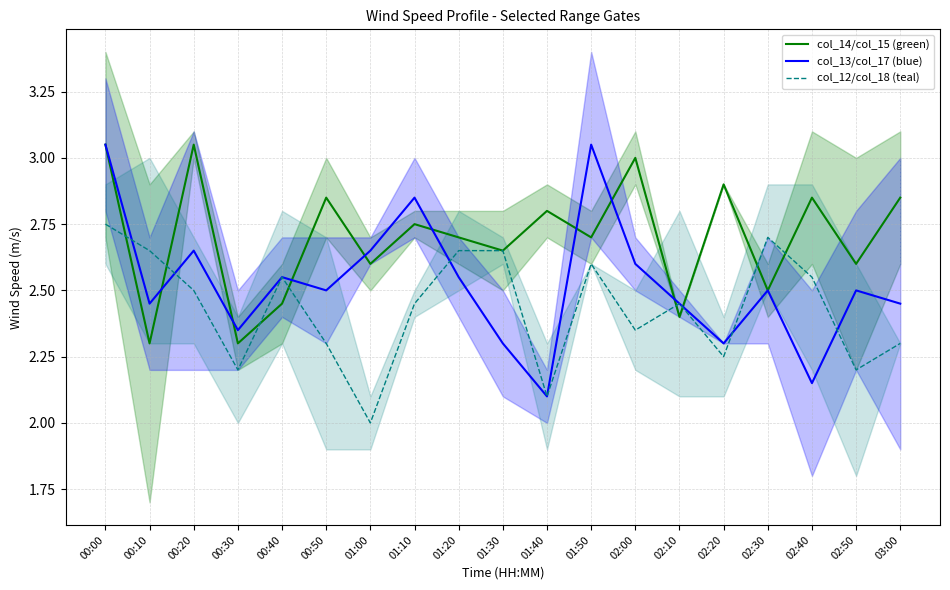

Where do col_12/col_18 (teal) and col_13/col_17 (blue) first cross each other?

00:00 and 00:10